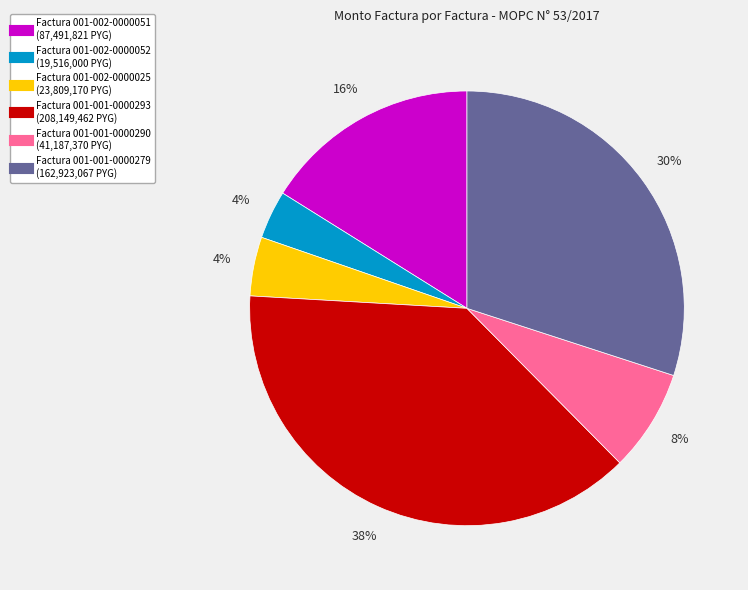

To the nearest percent, what is the average slice percentage?

17%